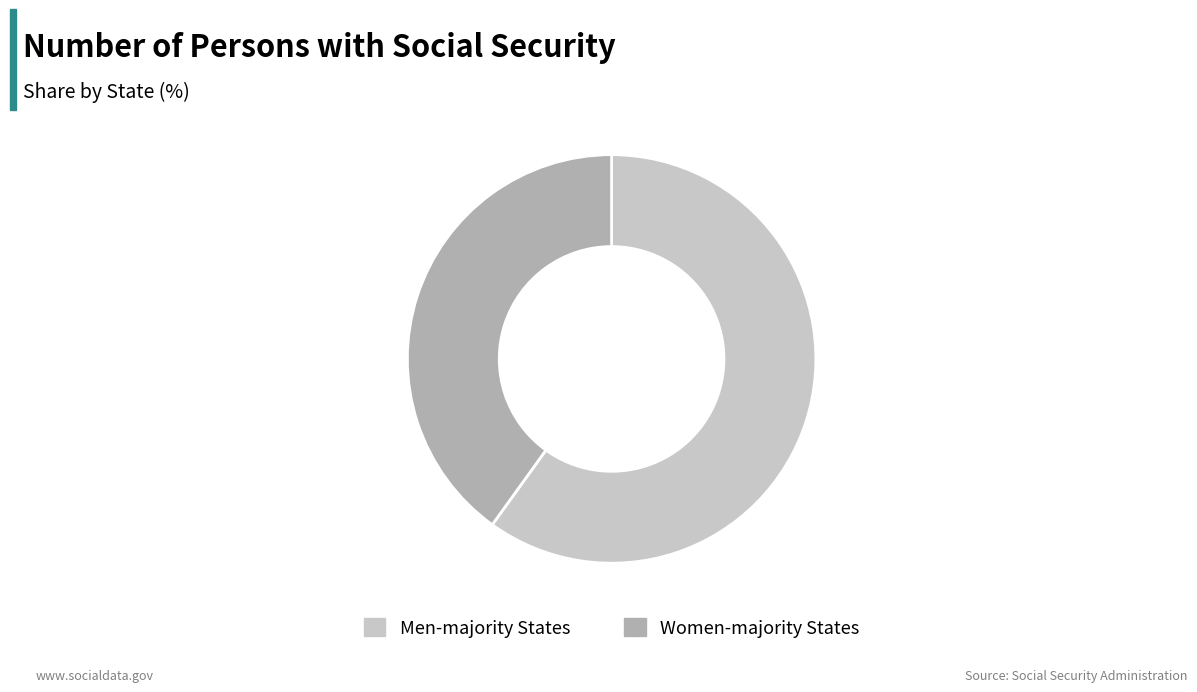

The Women-majority States slice represents 40% of the pie. True or false?

True